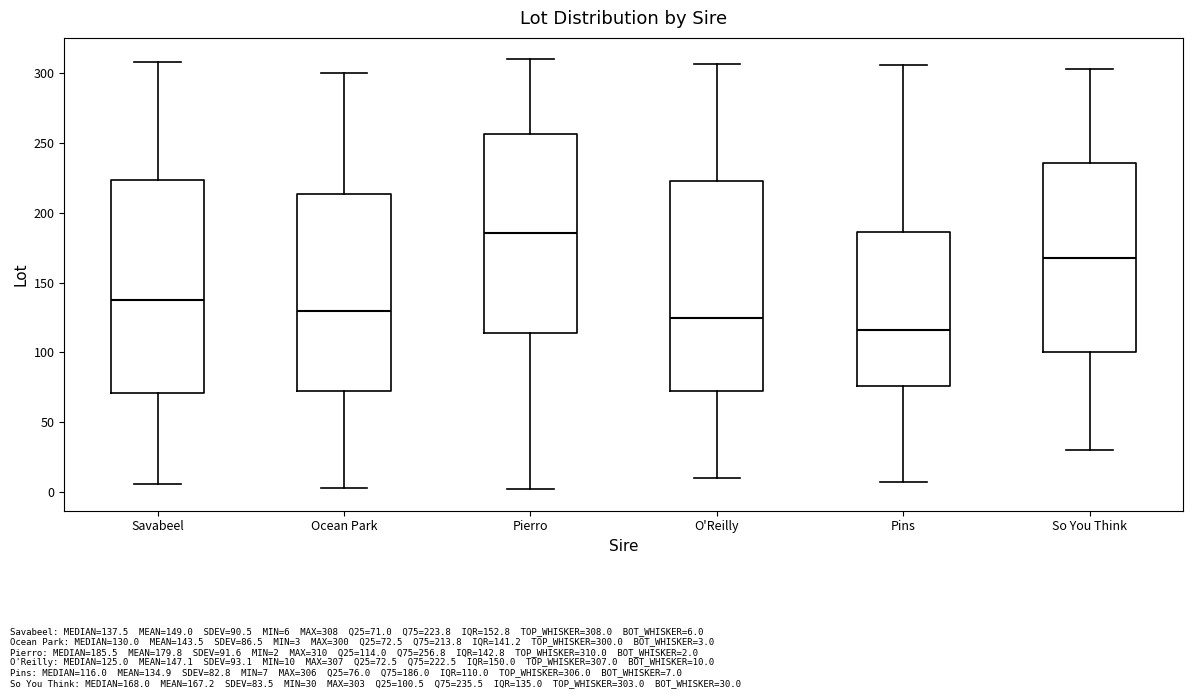

Where is the upper edge of the box for So You Think on the y-axis? The values are not printed on the chart, so give them approximately, as read against the axis.

235